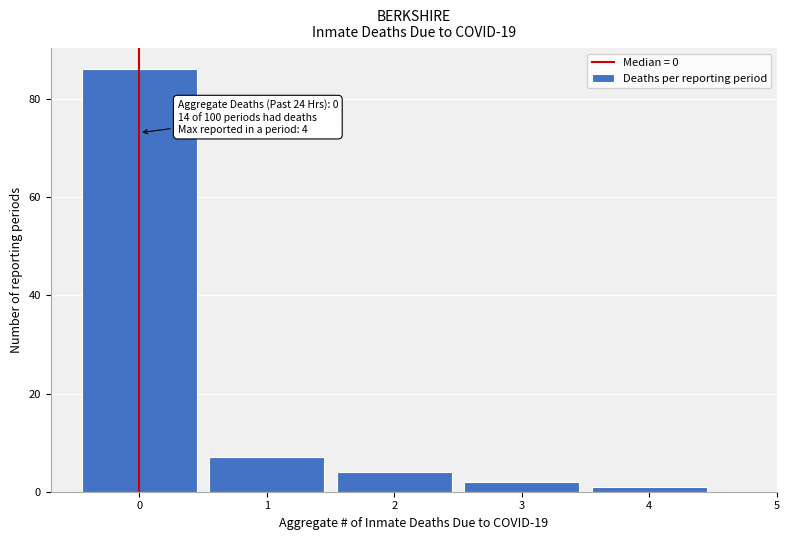

Over which range of the x-axis is the bar tallest?

-0.5 to 0.5